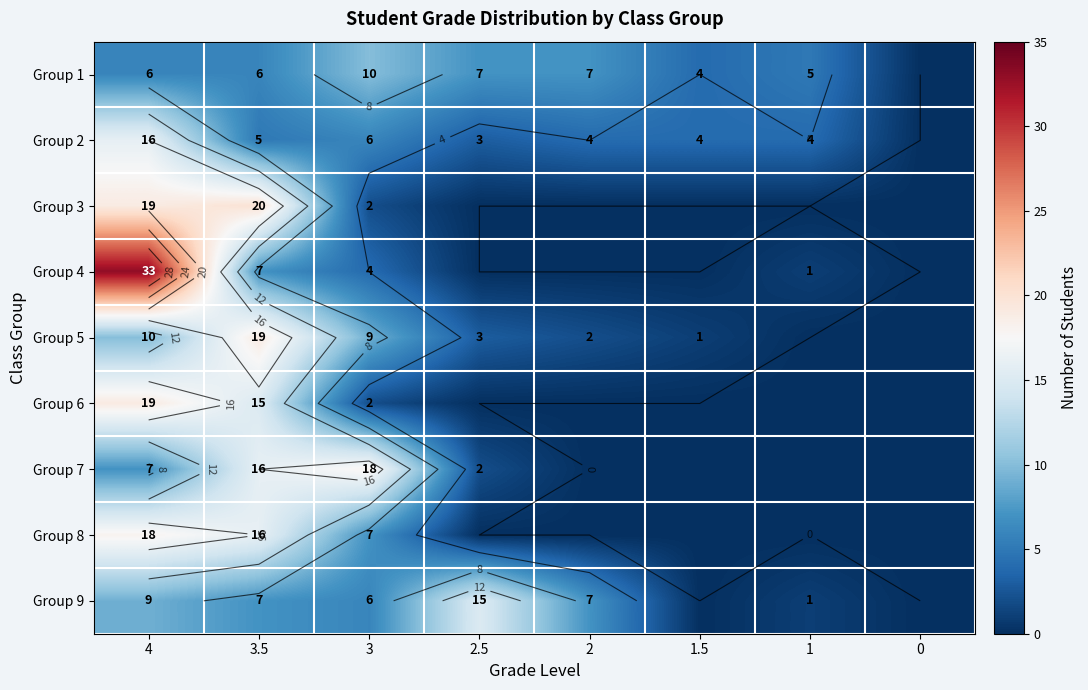

Between 3 and 3.5, which is larger?

3